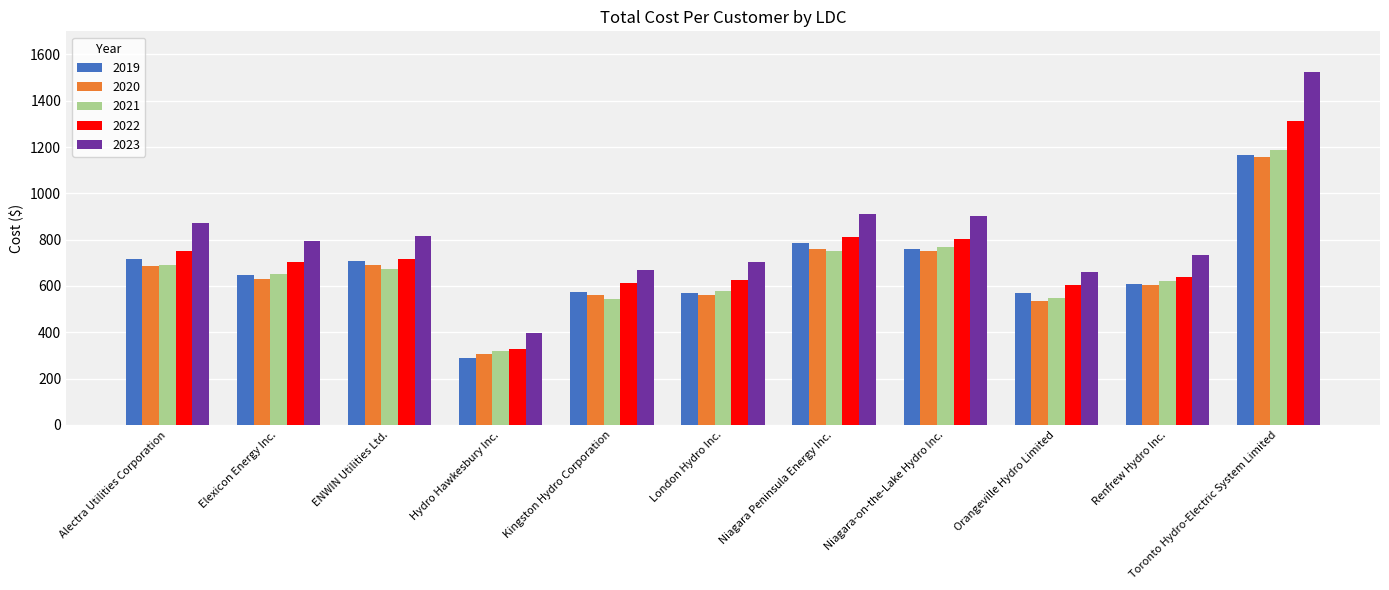

The value of 2021 at London Hydro Inc. is 878. True or false?

False